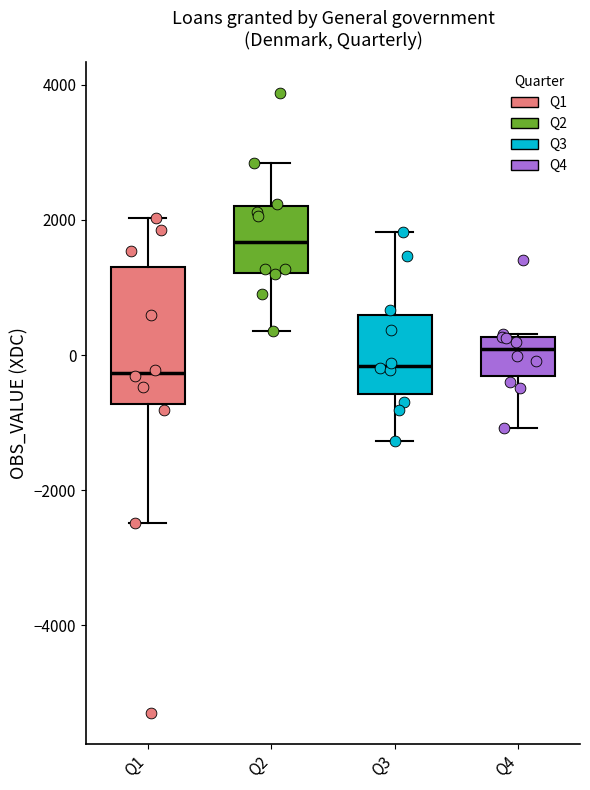

Where does the lower whisker of the box for Q3 end on the y-axis? The values are not printed on the chart, so give them approximately, as read against the axis.

-1200